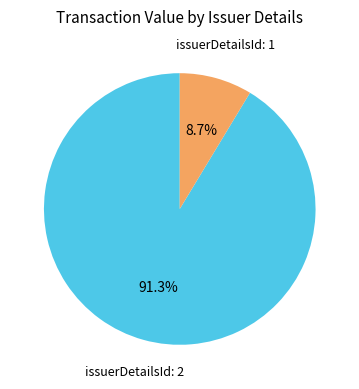

Is there a majority slice in this chart?

Yes